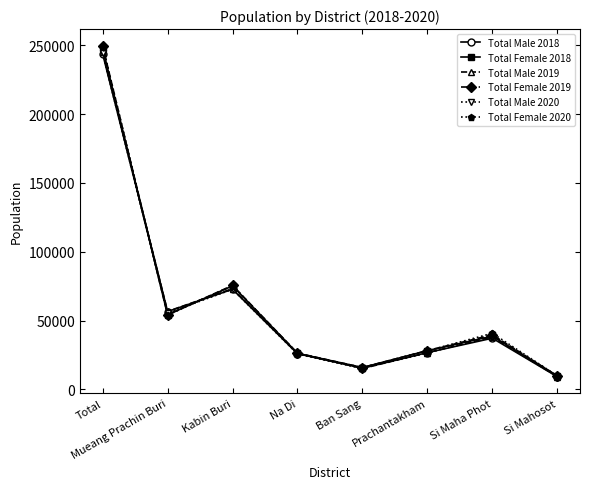

What is the value of the Total Female 2018 point at the 8th from the left?

9759